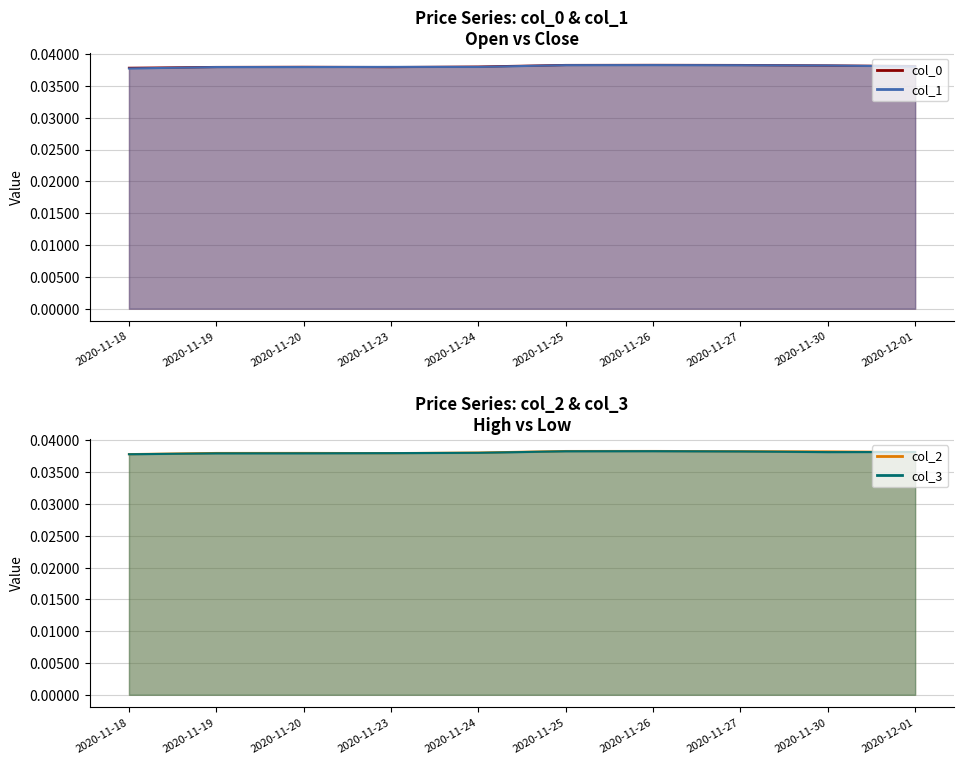

At which category is the sum across all series the highest?

2020-11-26